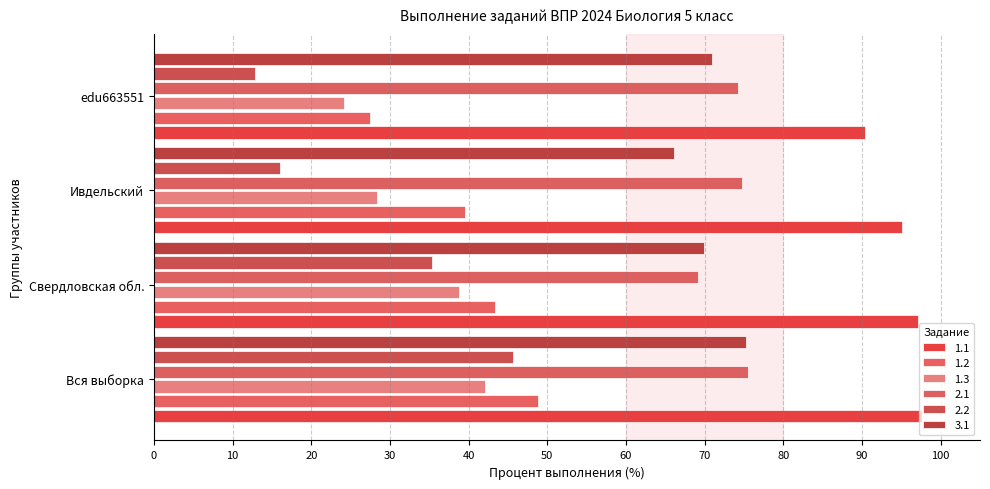

The 2.2 series shows 18.6 at edu663551. True or false?

False